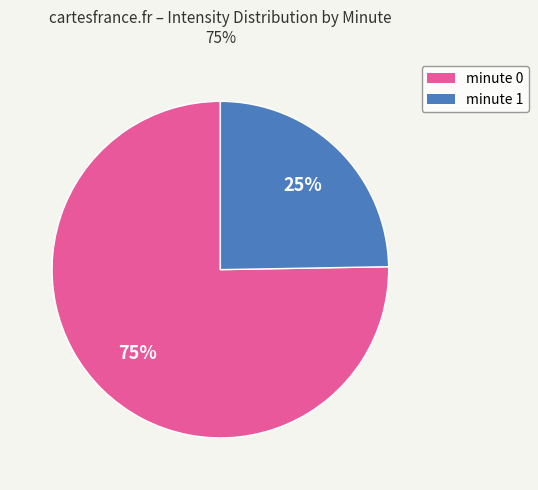

How many slices are in this pie chart?

2